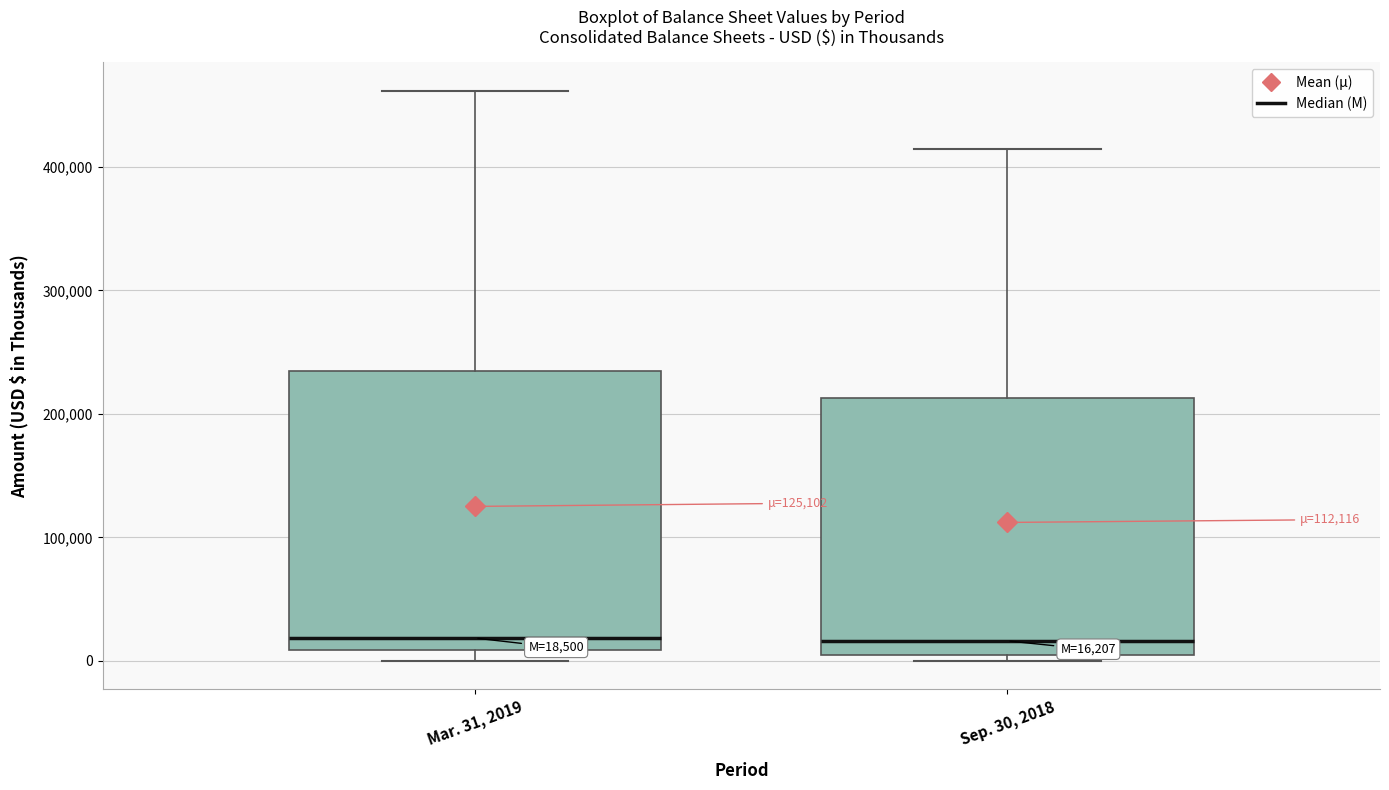

Which box is the tallest, from its lower edge to its upper edge?

Mar. 31, 2019